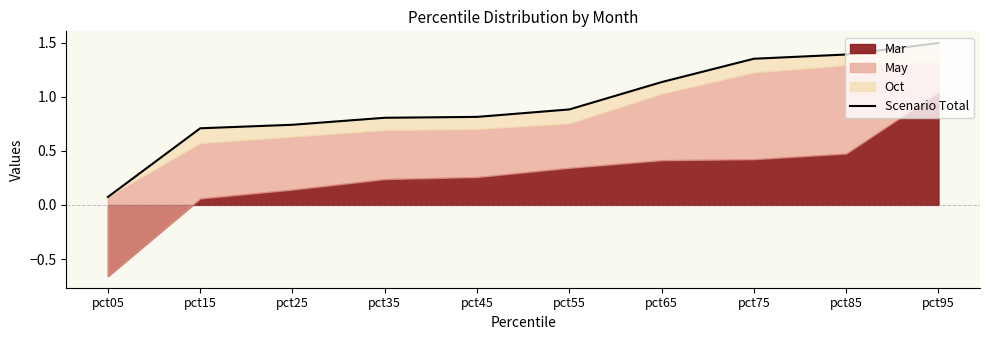

List the labels in order of value, smallest first.

pct05, pct15, pct25, pct35, pct45, pct55, pct65, pct75, pct85, pct95